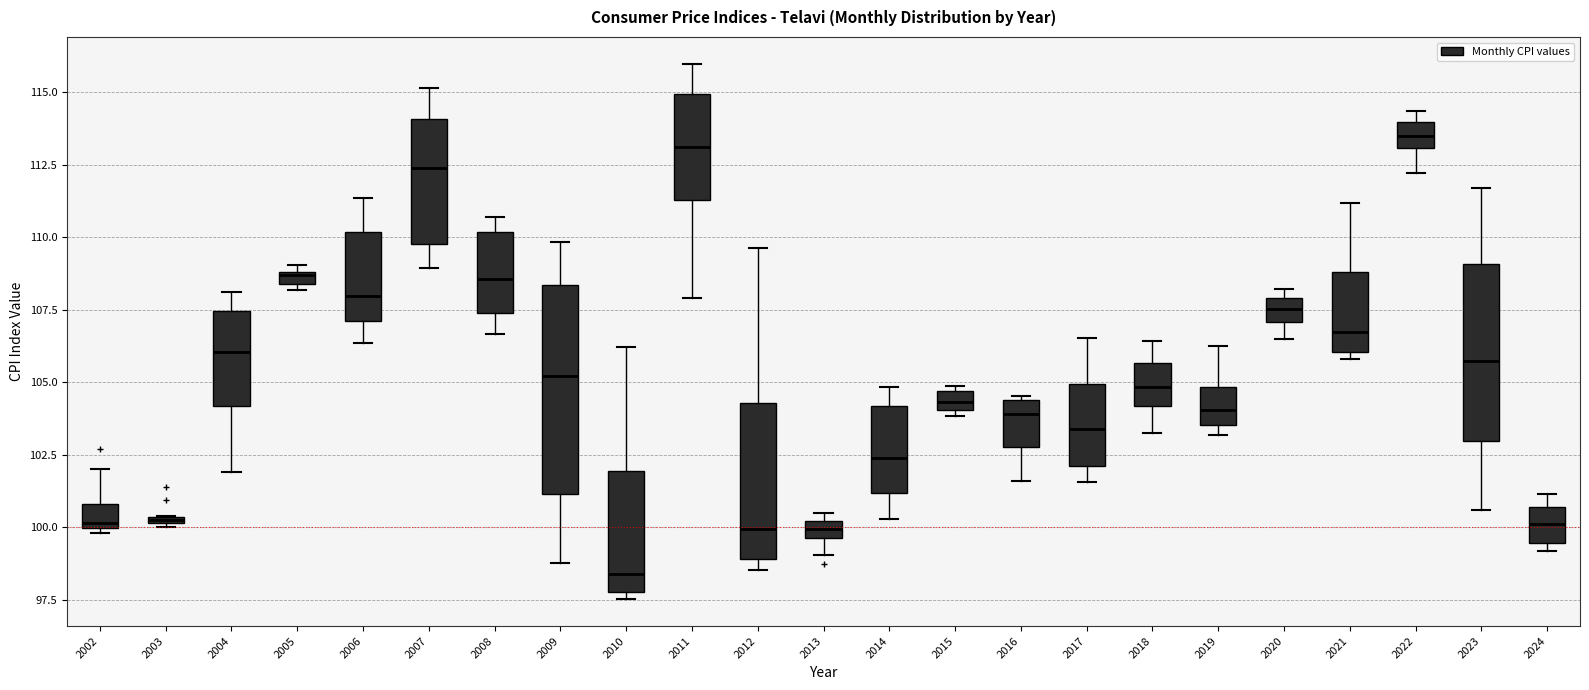

Which box is the tallest, from its lower edge to its upper edge?

2009